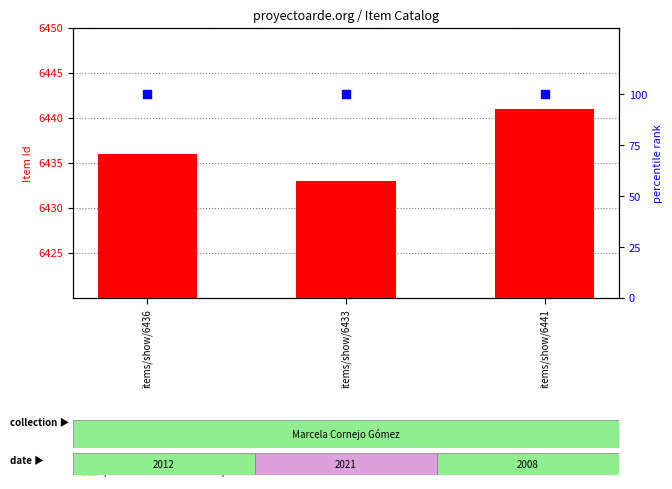

What is the total value across all series at items/show/6433?

6533